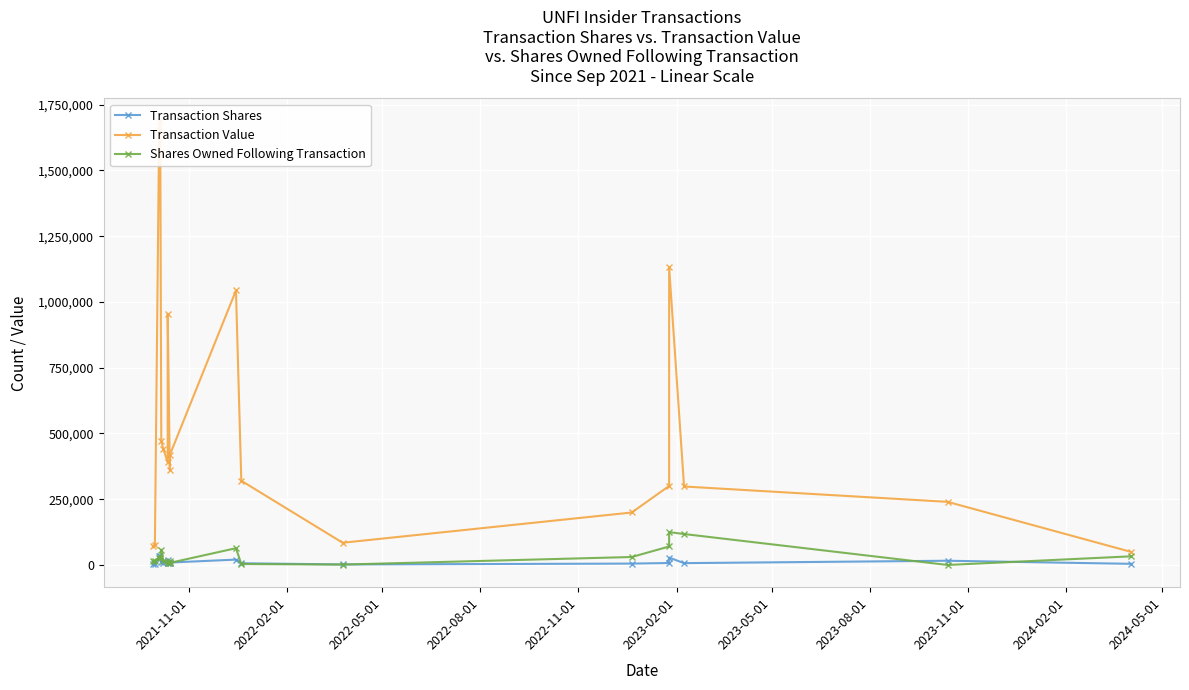

Rank the series at 2024-05-01 from highest to lowest value.

Transaction Value, Shares Owned Following Transaction, Transaction Shares